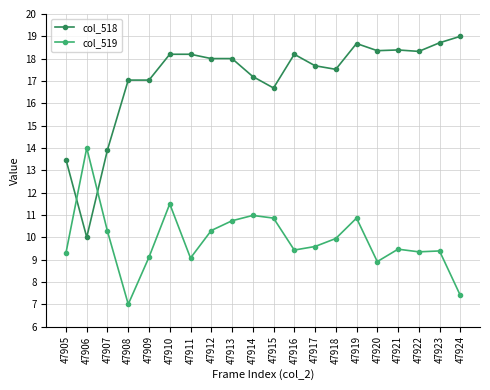

True or false: col_518 has more than 1 points higher than both neighbors.

True